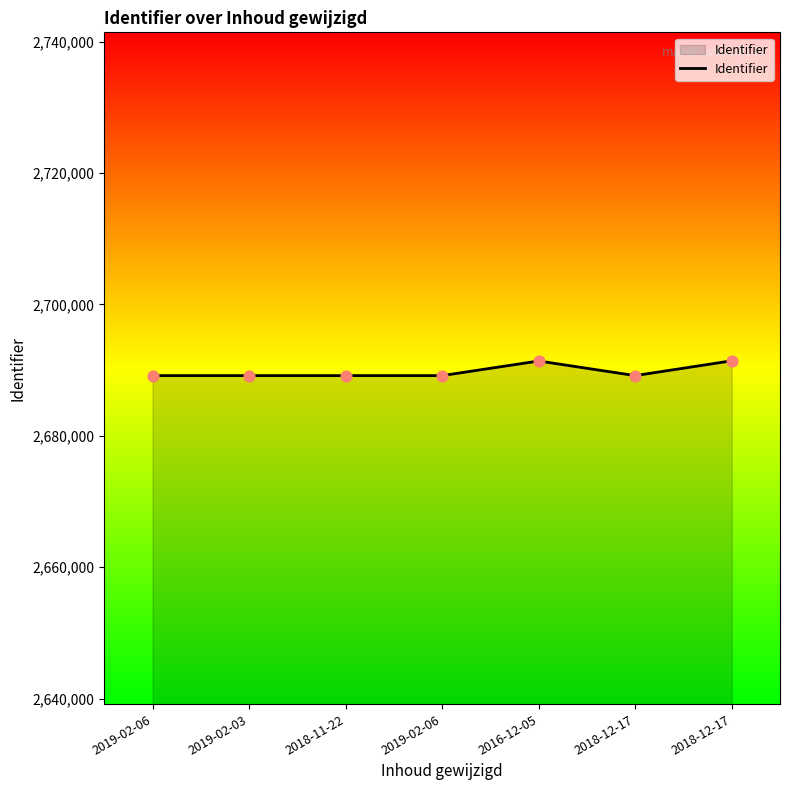

Between 2019-02-06 and 2019-02-03, which is larger?

2019-02-06